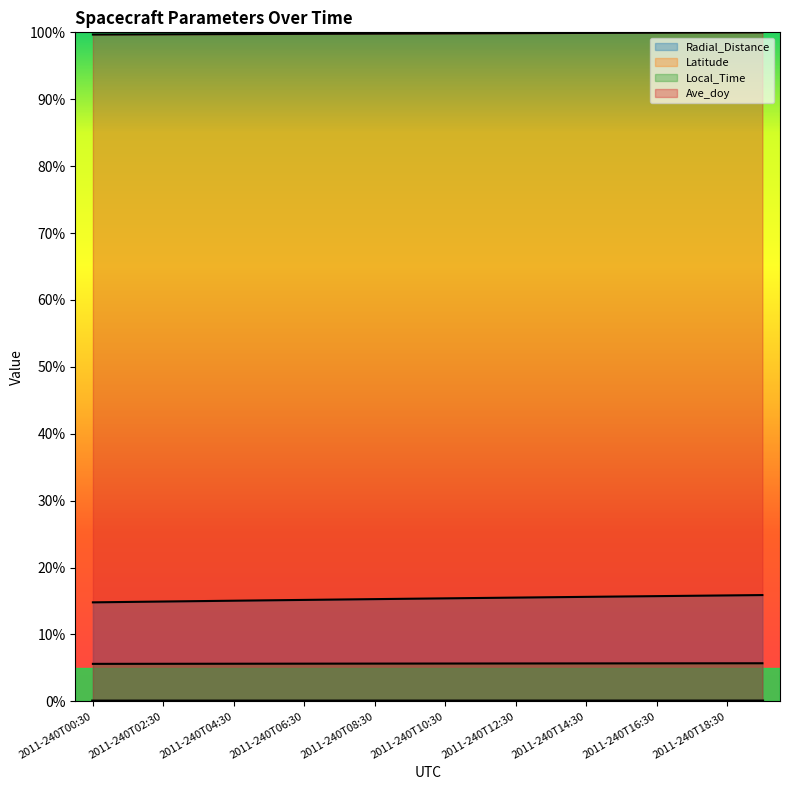

What is the spread (max minus min) of values at 2011-240T02:30?

1.0